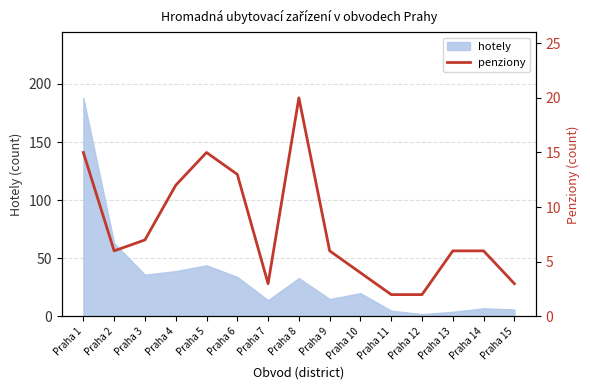

How many lines are shown in the chart?

1